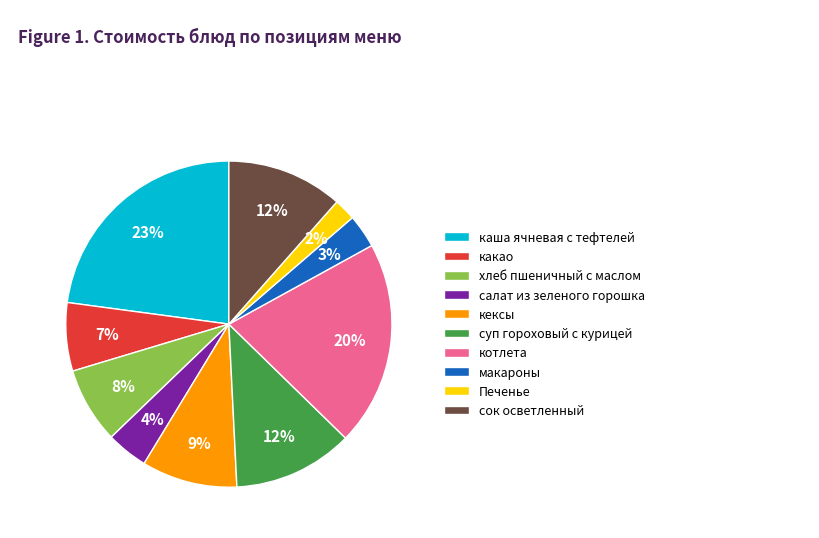

Is суп гороховый с курицей the majority of the pie?

No